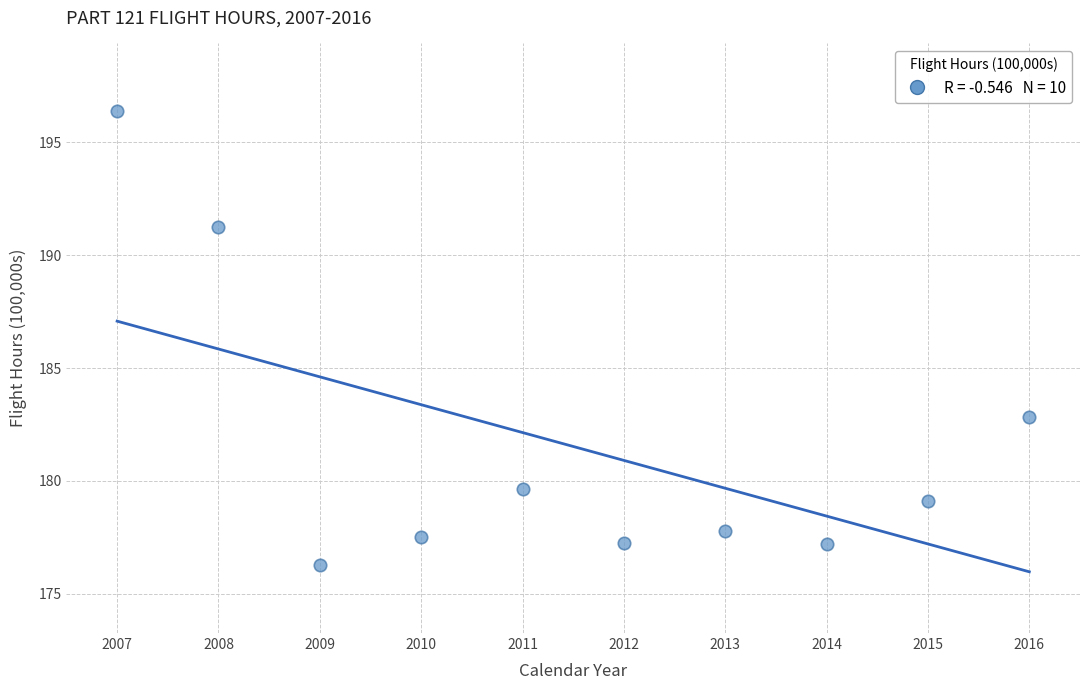

What is the range of Y values (max minus min)?

20.1